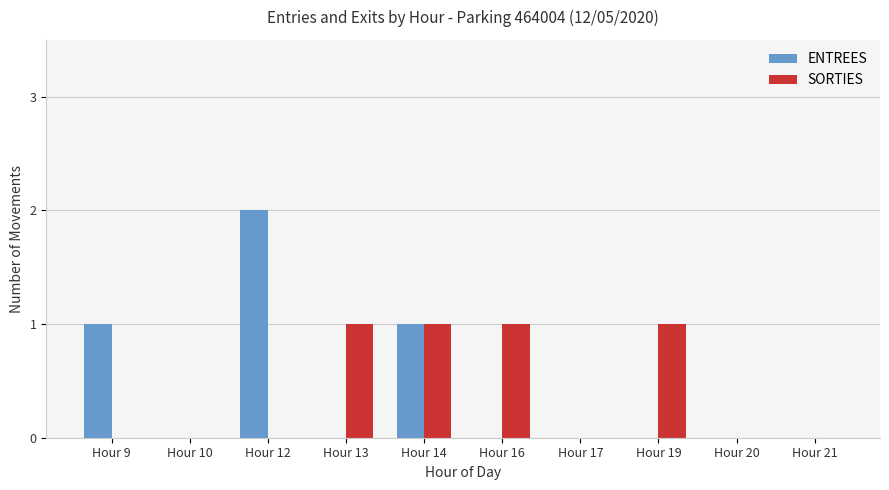

How many data points does each series have?

10